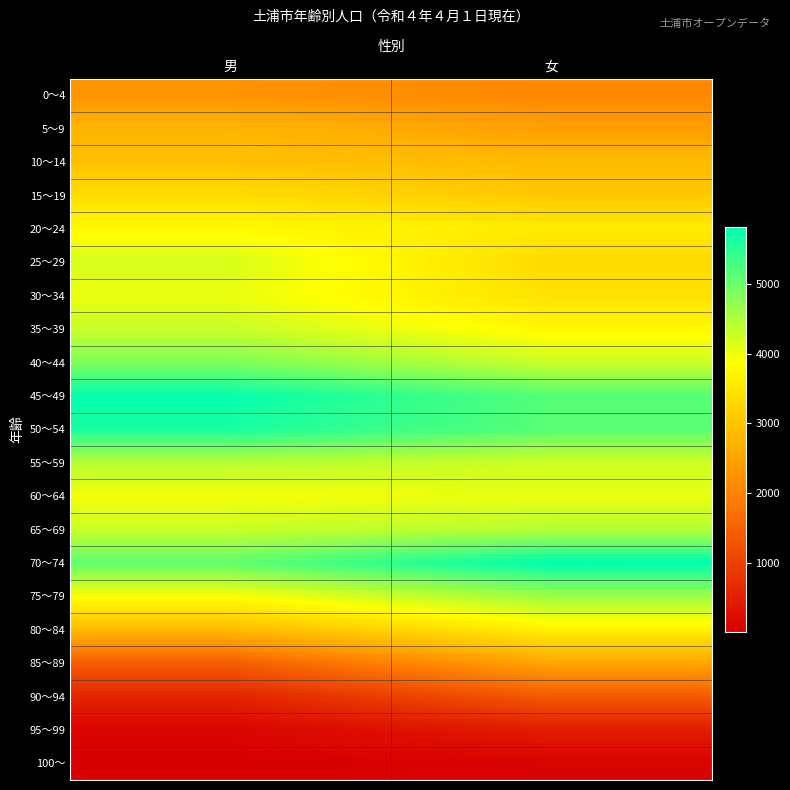

Rank the series at 男 from highest to lowest value.

45～49, 50～54, 70～74, 40～44, 55～59, 35～39, 65～69, 25～29, 30～34, 60～64, 75～79, 20～24, 15～19, 10～14, 80～84, 5～9, 0～4, 85～89, 90～94, 95～99, 100～